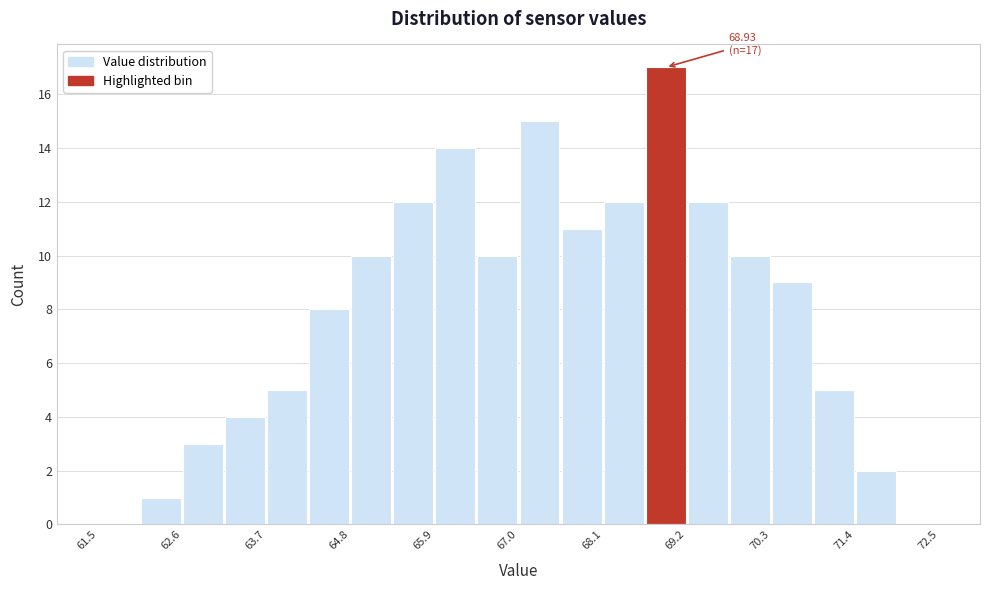

Around what value on the x-axis is the tallest bar? Give the approximate position of its centre, as read against the axis.

69.0